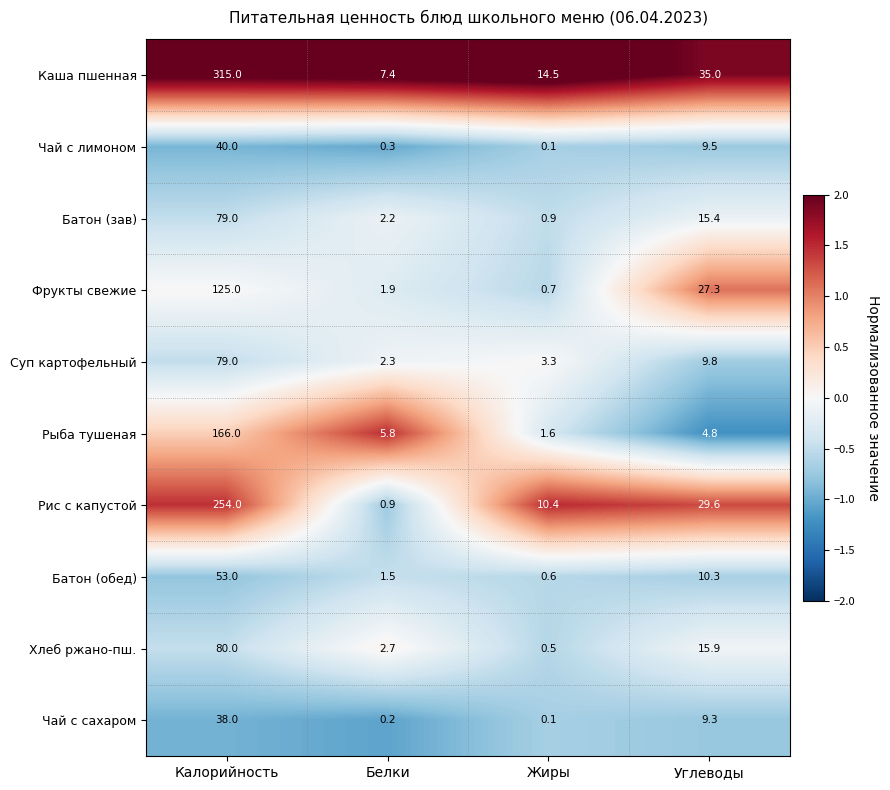

What is the maximum value for Хлеб ржано-пш.?

80.0